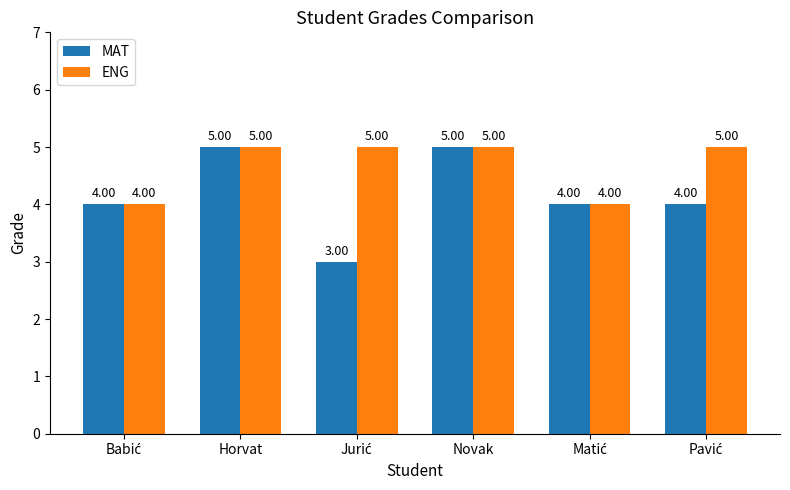

At how many categories does at least one series exceed 3?

6